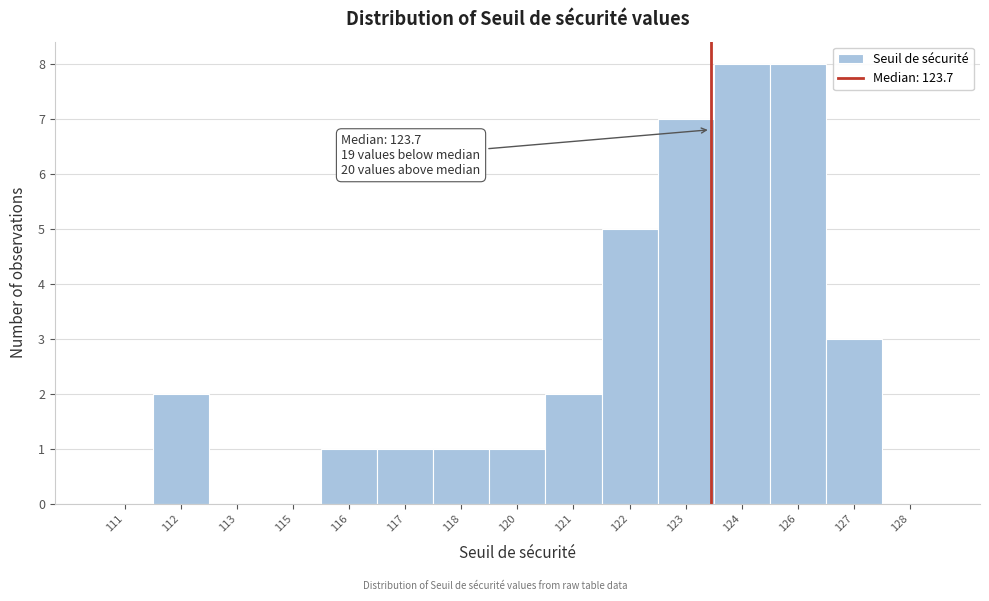

Reading right to left, list all the values displayed in this chart.

128=0	127=3	126=8	124=8	123=7	122=5	121=2	120=1	118=1	117=1	116=1	115=0	113=0	112=2	111=0